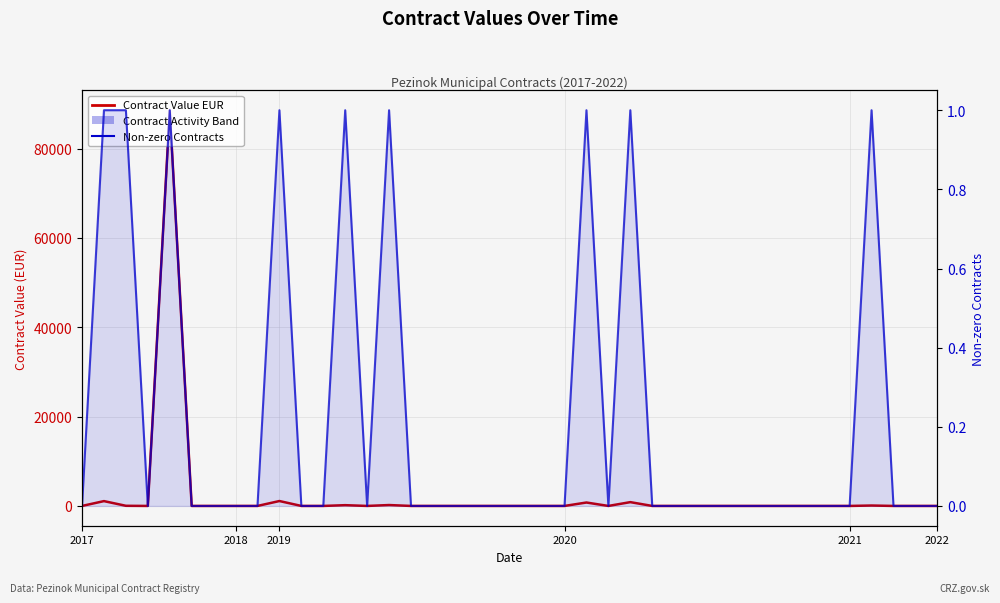

What is the value of the Non-zero Contracts point at the 24th from the left?

1.0